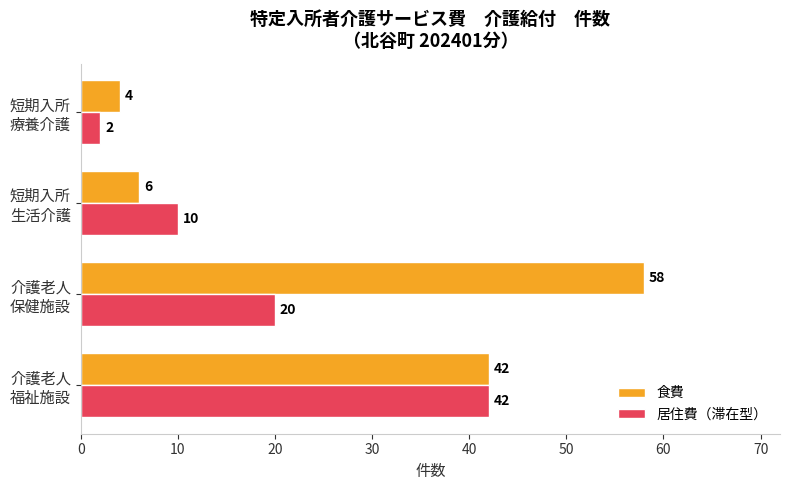

Which category has the highest value in the 食費 series?

介護老人
保健施設